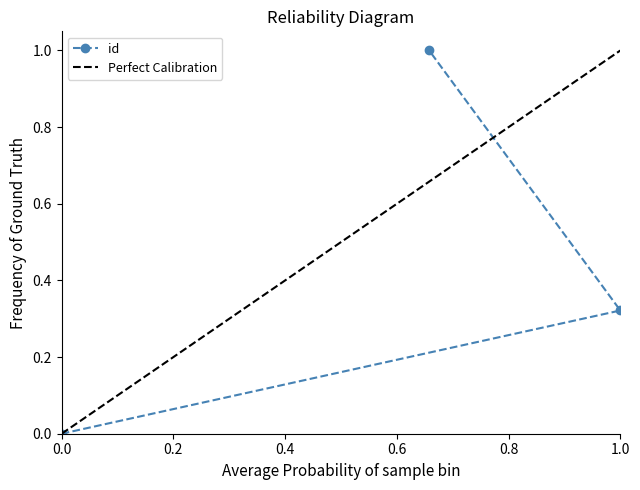

Is it true that id equals 0.5 at 1.0?

False